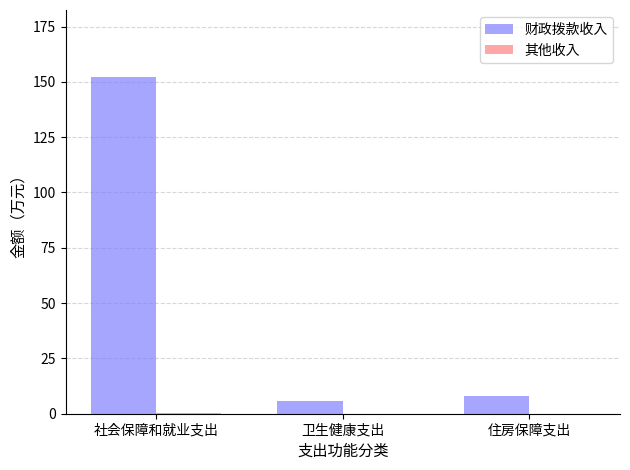

Does the chart contain stacked bars?

No